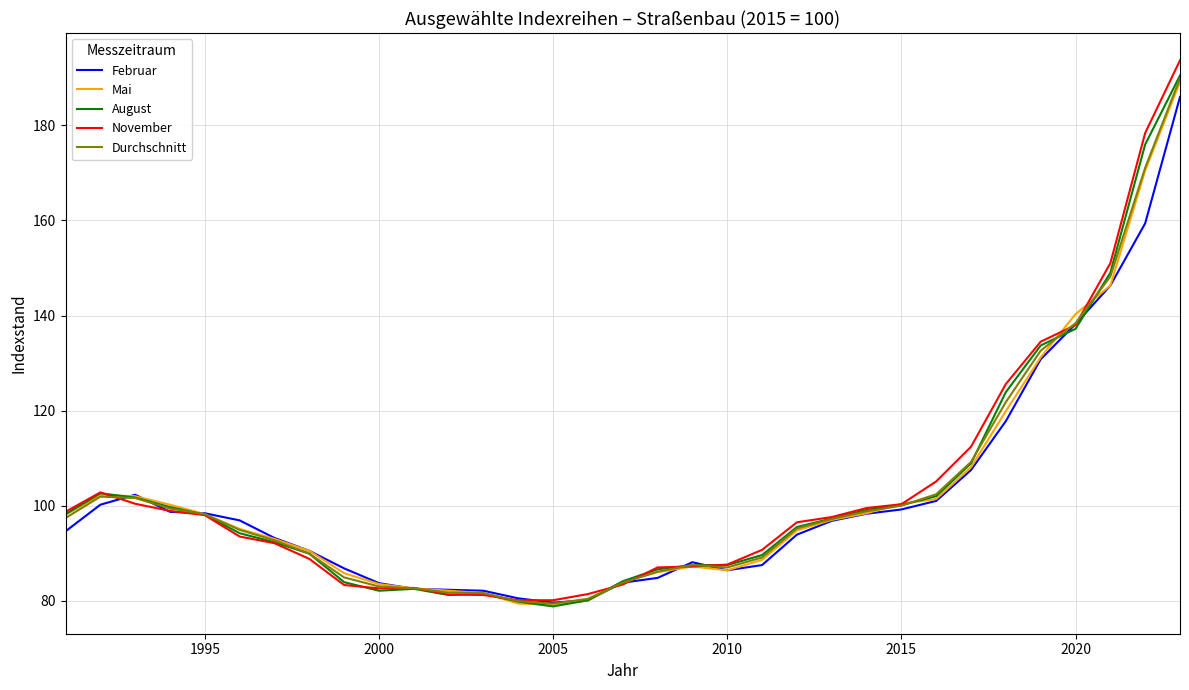

Which series has the largest range (max minus min)?

November